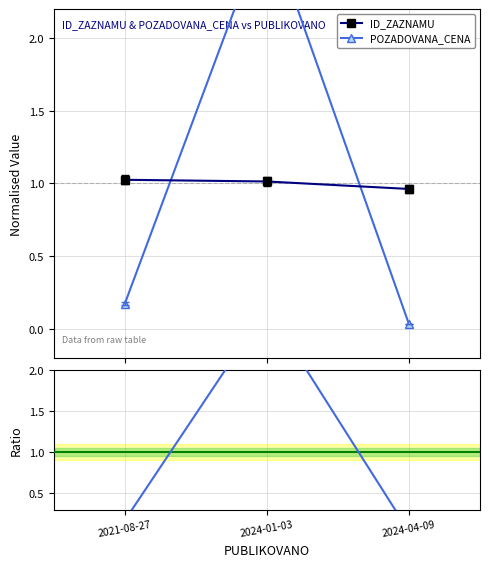

How many lines are shown in the chart?

3